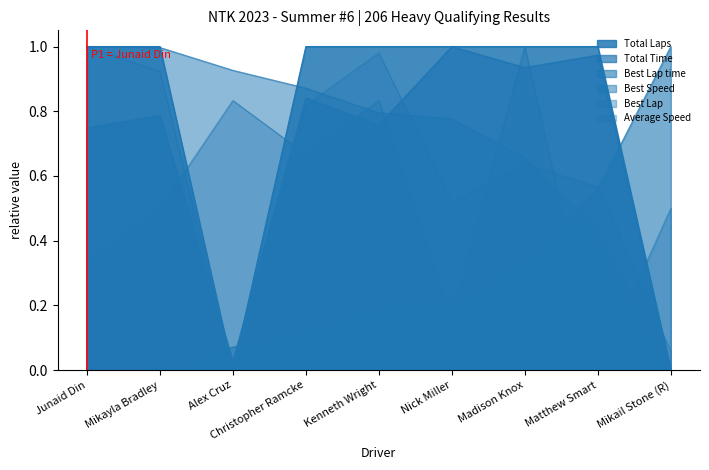

What is the total value across all series at Mikayla Bradley?

4.2